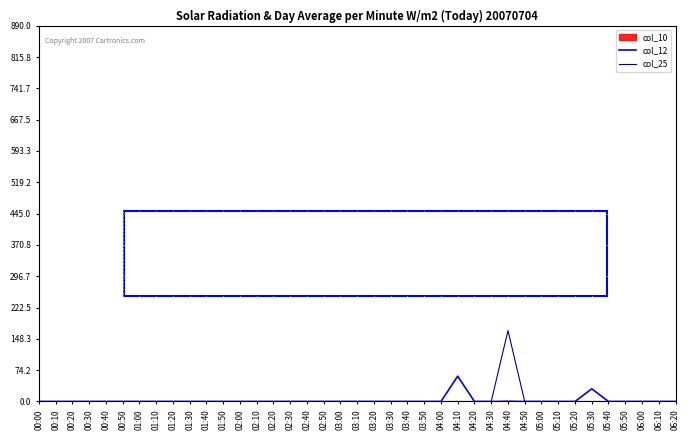

Rank the categories by col_25 value from highest to lowest.

04:40, 00:00, 00:10, 00:20, 00:30, 00:40, 00:50, 01:00, 01:10, 01:20, 01:30, 01:40, 01:50, 02:00, 02:10, 02:20, 02:30, 02:40, 02:50, 03:00, 03:10, 03:20, 03:30, 03:40, 03:50, 04:00, 04:10, 04:20, 04:30, 04:50, 05:00, 05:10, 05:20, 05:30, 05:40, 05:50, 06:00, 06:10, 06:20